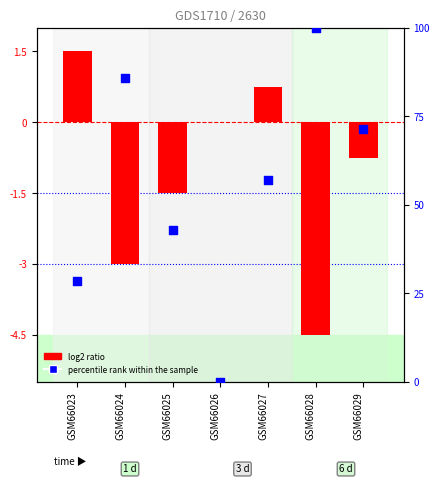

Which series reaches the maximum Y coordinate?

percentile rank within the sample